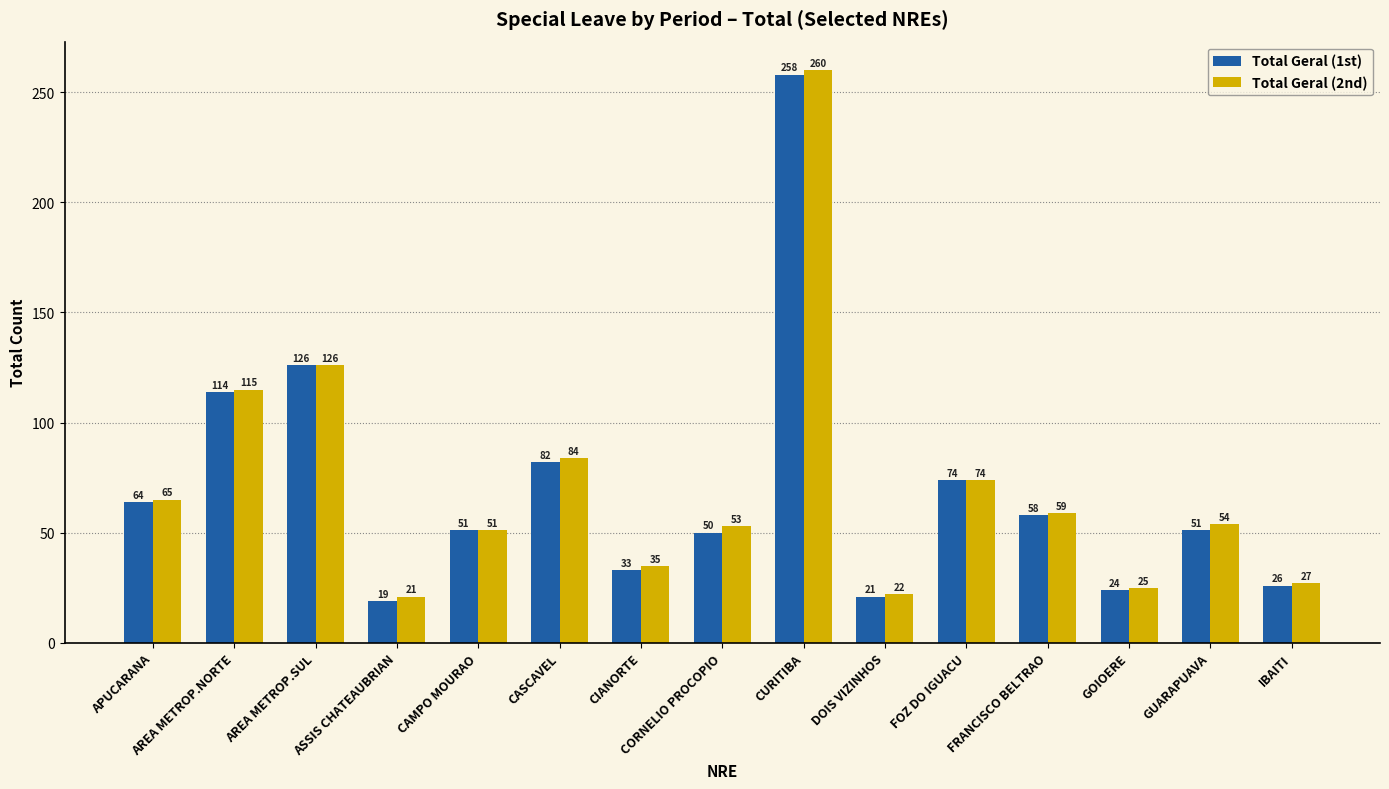

Rank the series by their maximum value, from lowest to highest.

Total Geral (1st), Total Geral (2nd)